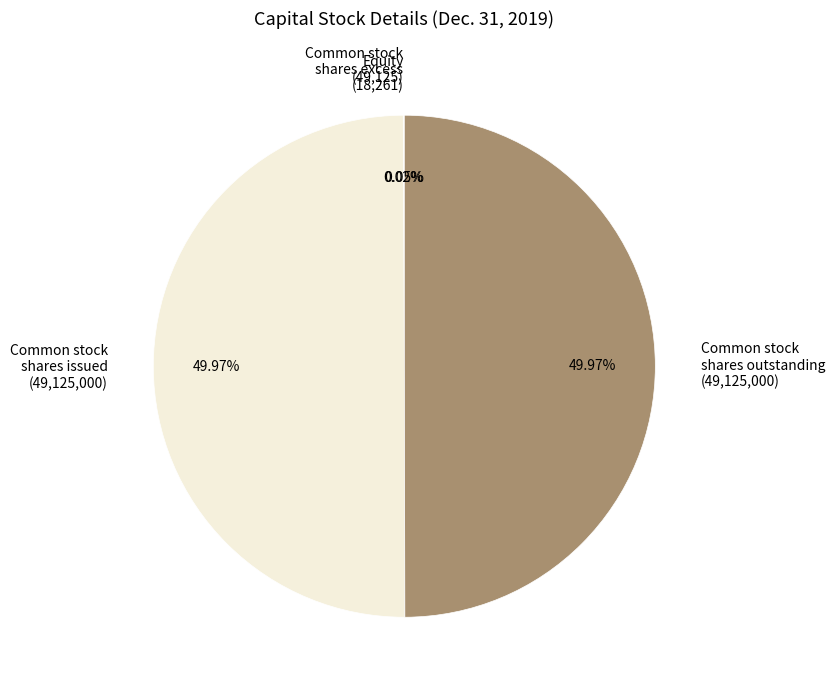

Combined, do Common stock shares excess and Common stock shares issued account for over 50%?

No